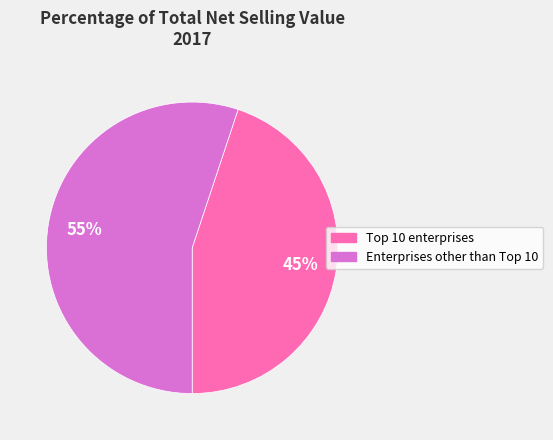

What is the smallest slice in the pie chart?

Top 10 enterprises